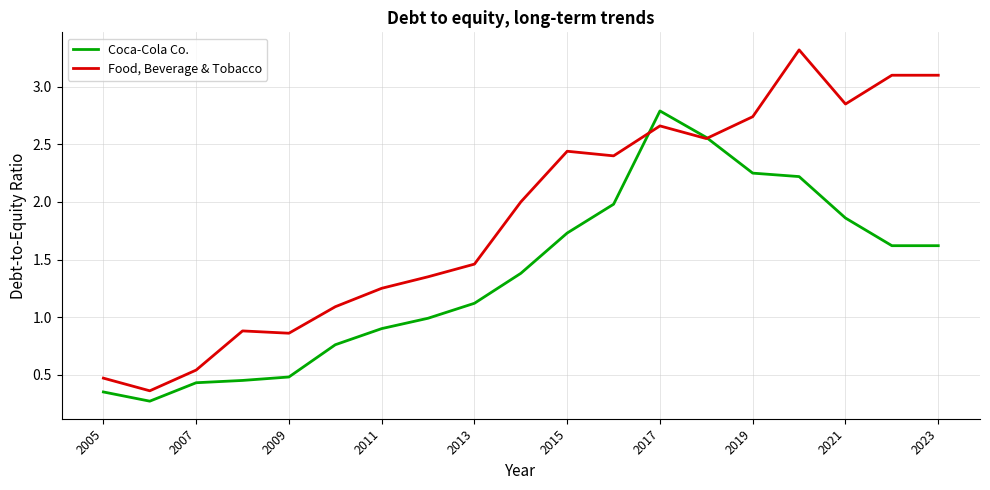

What is the greatest value displayed?

3.3